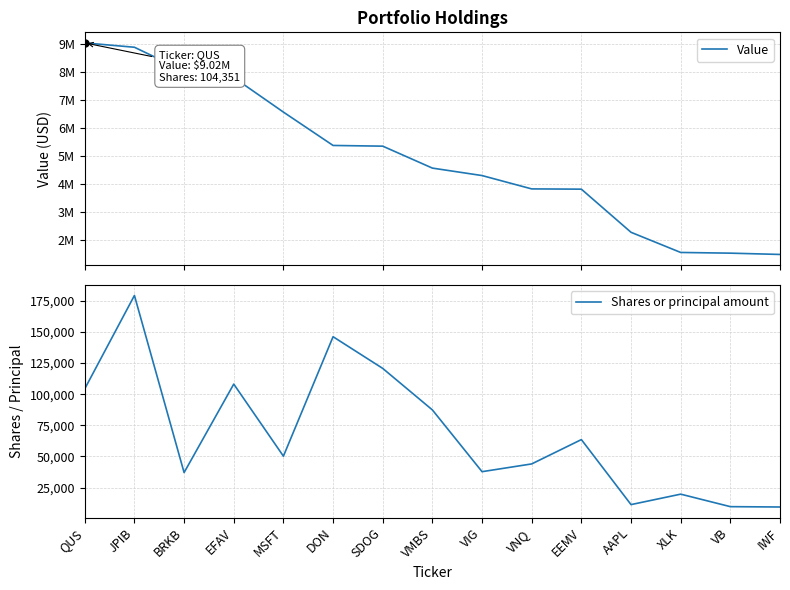

At which category is the sum across all series the highest?

QUS